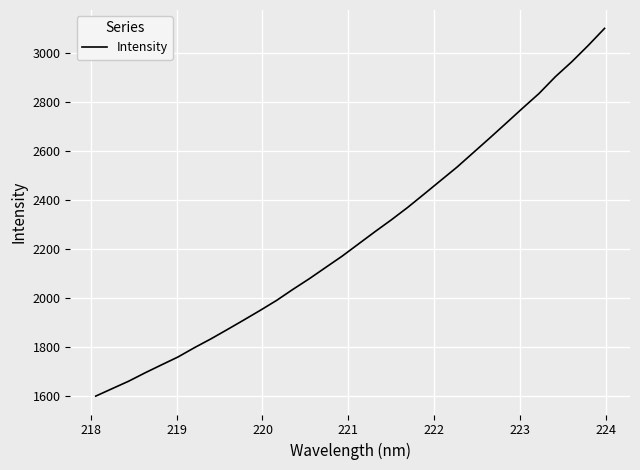

What is the minimum value shown in the chart?

1600.3